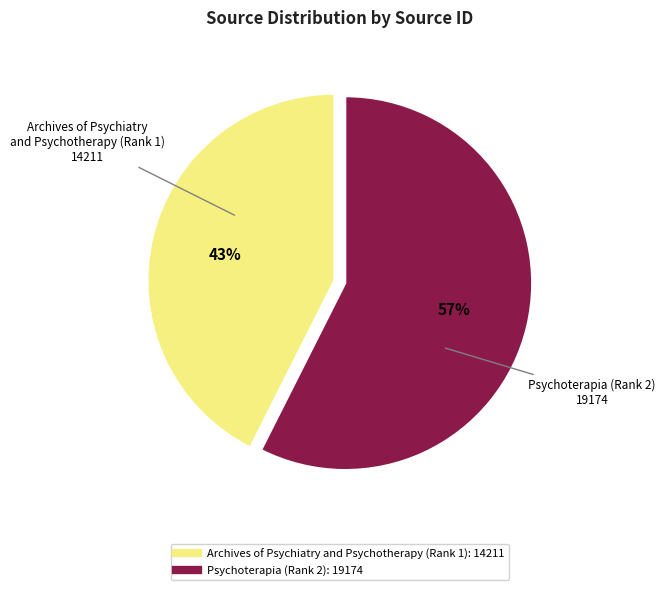

The Psychoterapia (Rank 2) slice represents 57% of the pie. True or false?

True